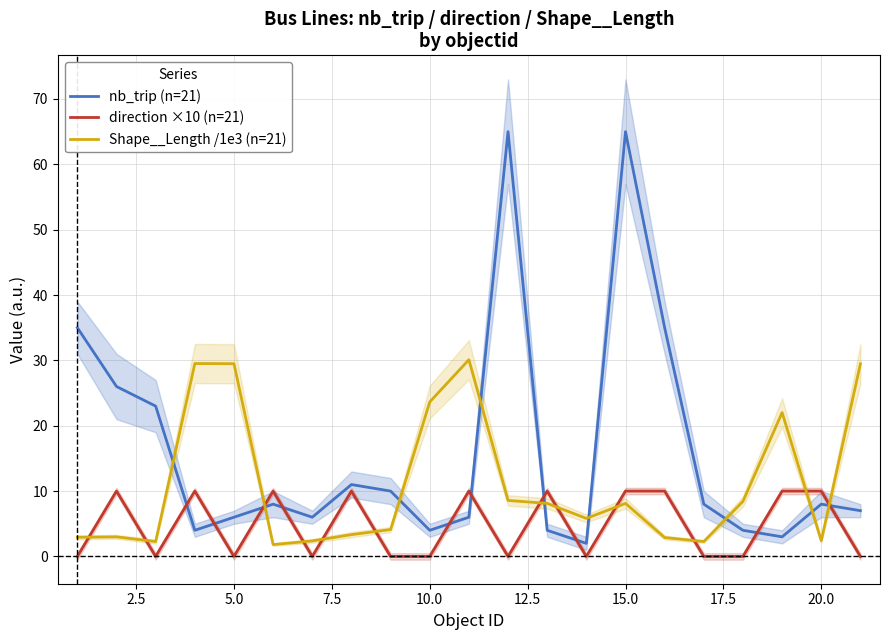

The value of direction ×10 (n=21) at 15.0 is 10.0. True or false?

True